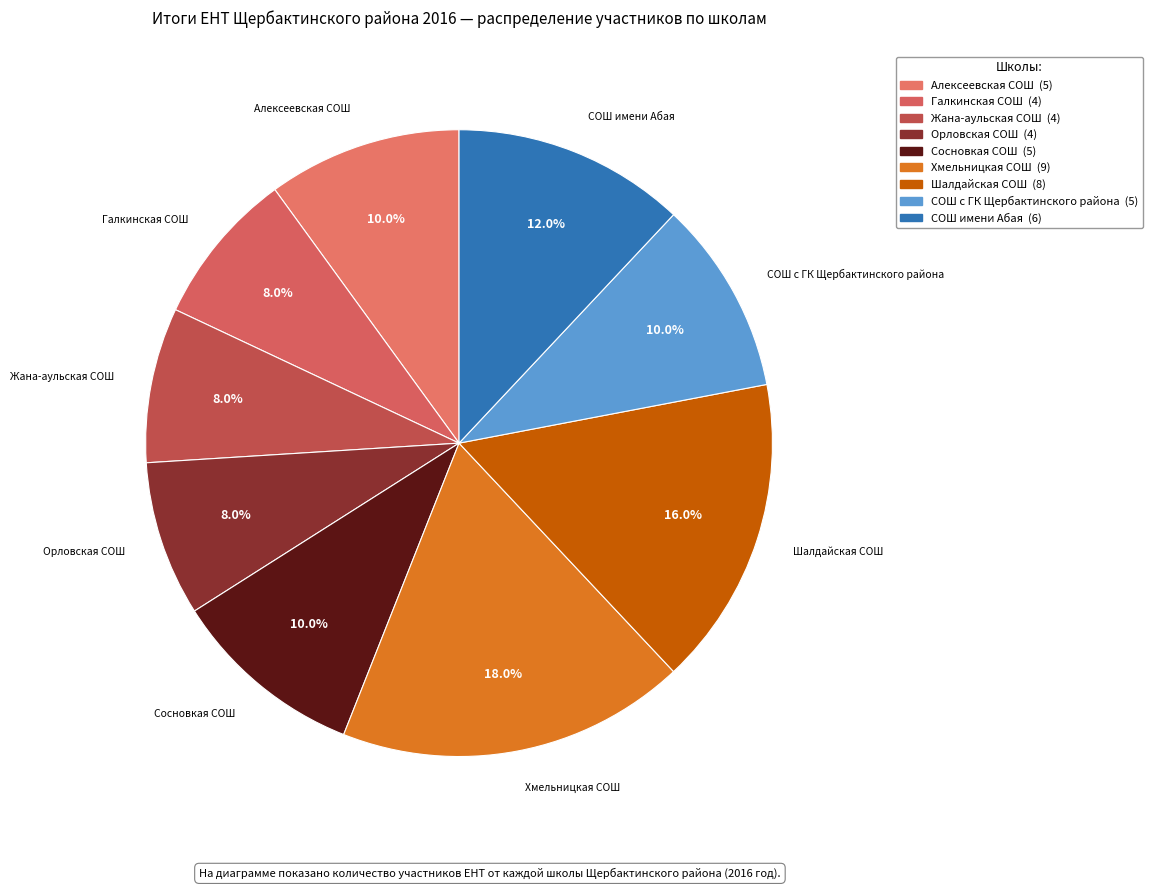

Count the number of slices in the pie.

9